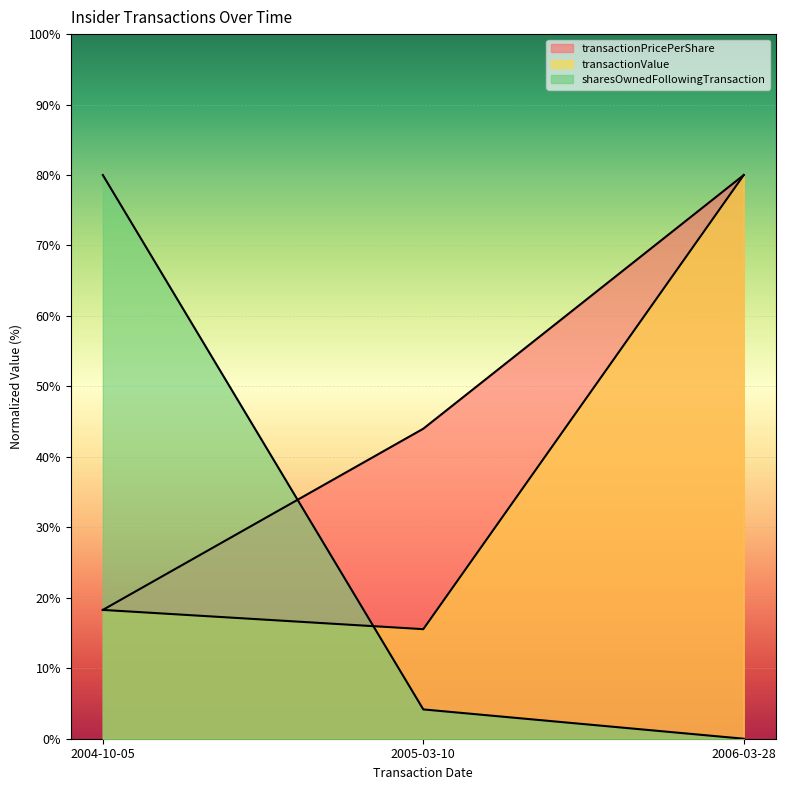

What are all the series names shown in the legend?

transactionPricePerShare, transactionValue, sharesOwnedFollowingTransaction